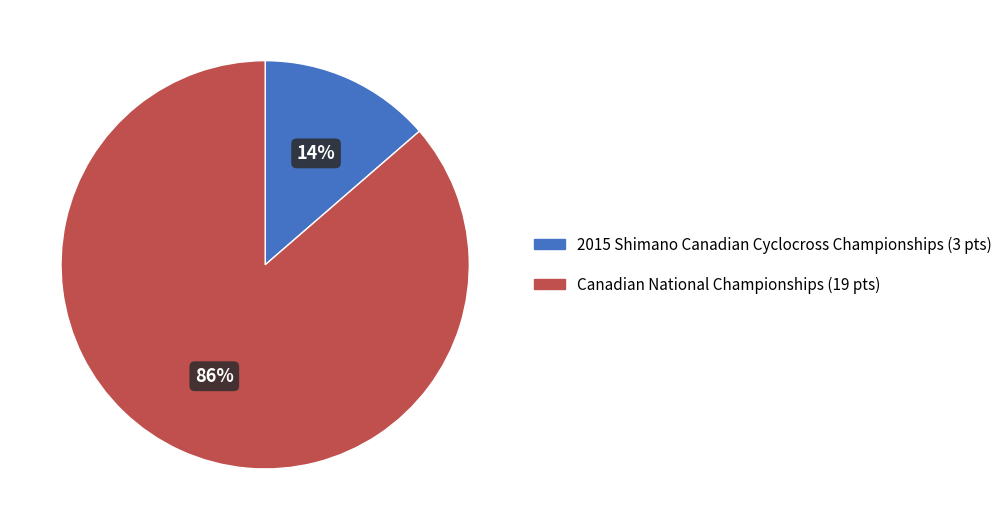

To the nearest percent, what is the combined percentage of 2015 Shimano Canadian Cyclocross Championships and Canadian National Championships?

100%